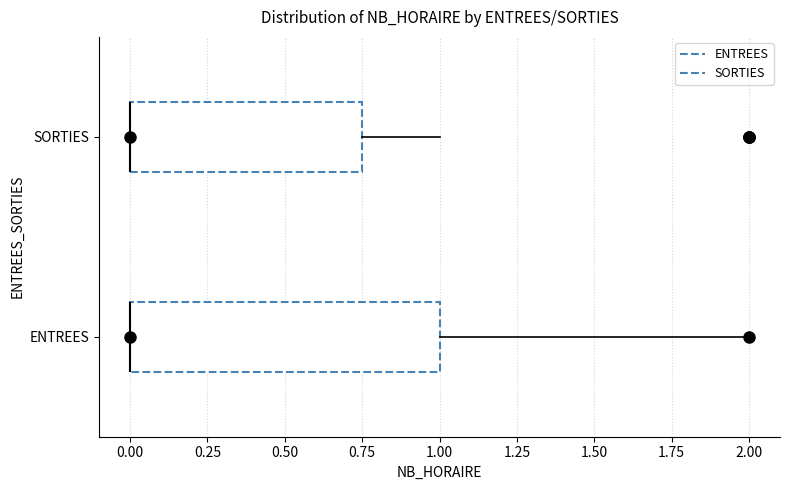

Reading bottom to top, read every box against the x-axis: the position of its median line, the range the box covers, and the ends of its whiskers. The values are not printed on the chart, so give them approximately, as read against the axis.

ENTREES: median 0.00 (drawn on the box's left edge), box 0.00 to 1.00, whiskers 0.00 to 2.00
SORTIES: median 0.00 (drawn on the box's left edge), box 0.00 to 0.75, whiskers 0.00 to 1.00